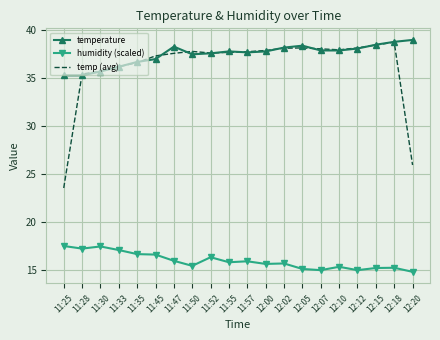

What is the spread (max minus min) of values at 12:00?

22.3